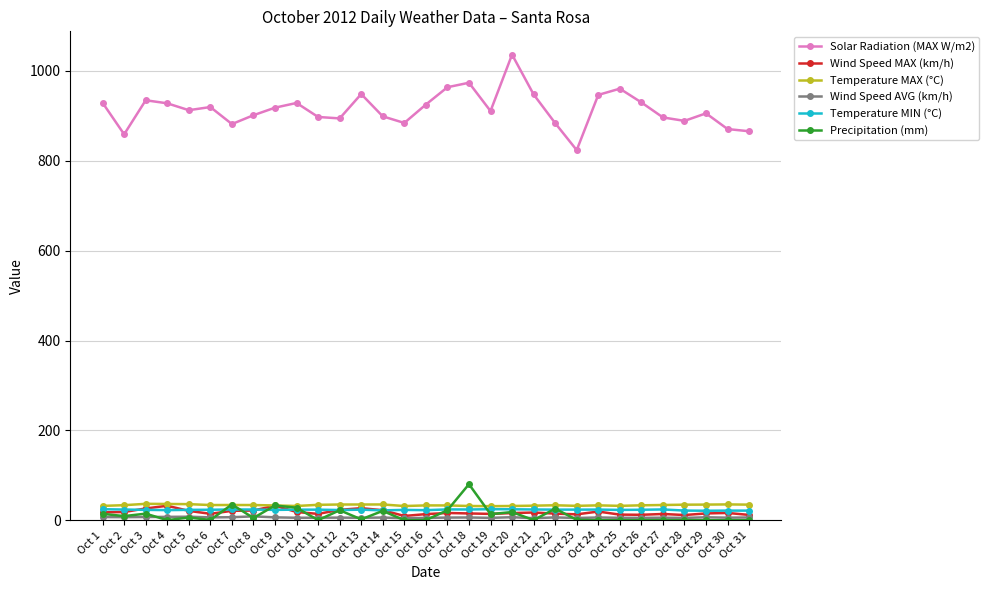

The Solar Radiation (MAX W/m2) series shows 919.7 at Oct 6. True or false?

True